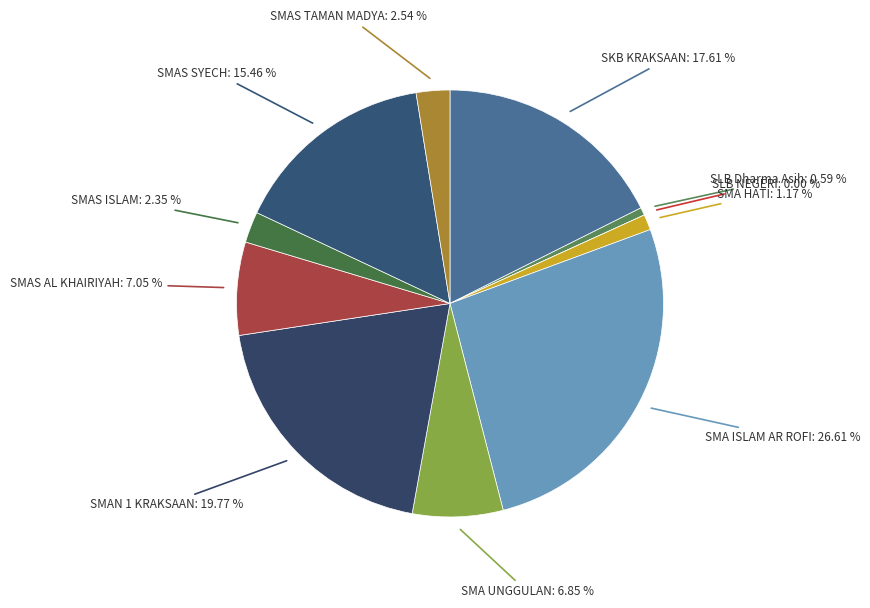

How many segments does this pie chart have?

11